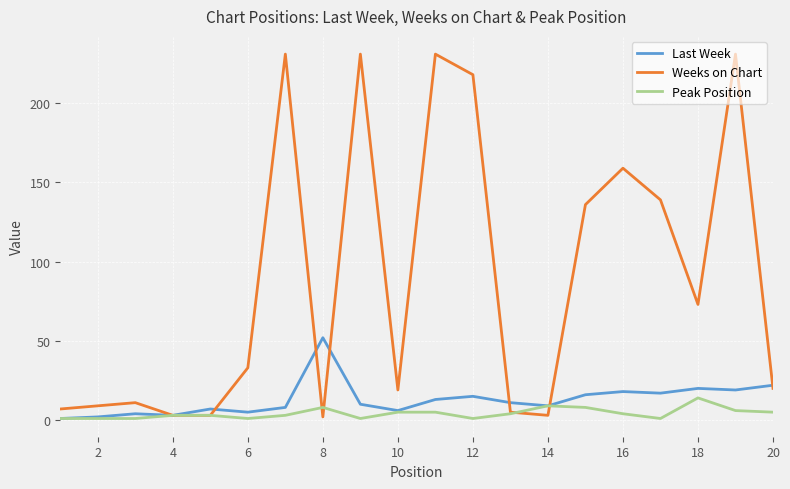

Which series has the largest range (max minus min)?

Weeks on Chart